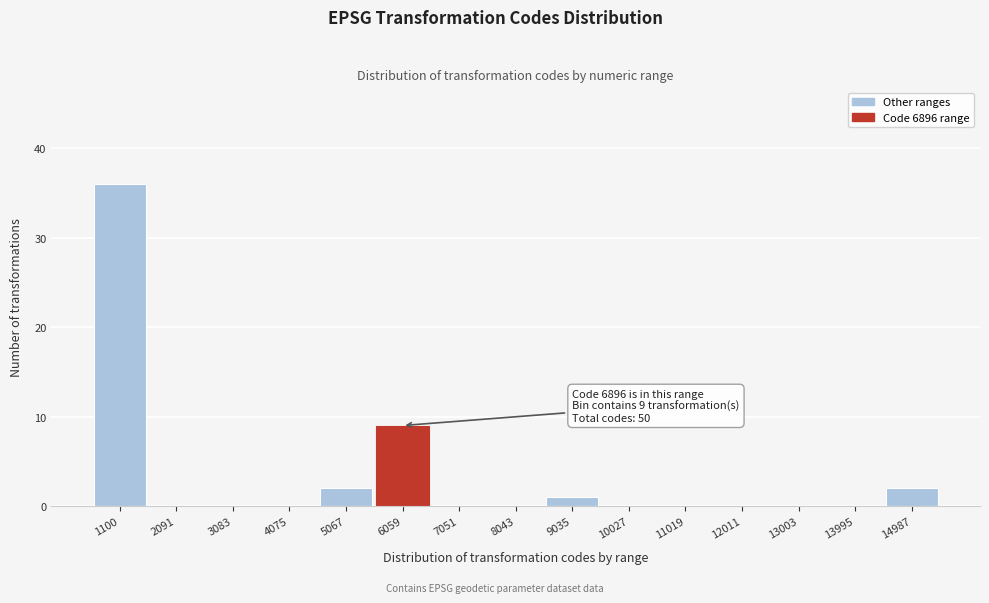

Reading left to right, transcribe all the data shown in this chart.

1100=36	2091=0	3083=0	4075=0	5067=2	6059=9	7051=0	8043=0	9035=1	10027=0	11019=0	12011=0	13003=0	13995=0	14987=2